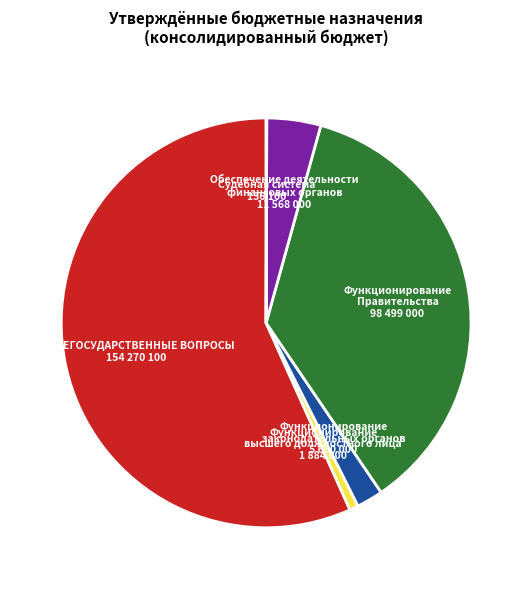

Is there a majority slice in this chart?

Yes